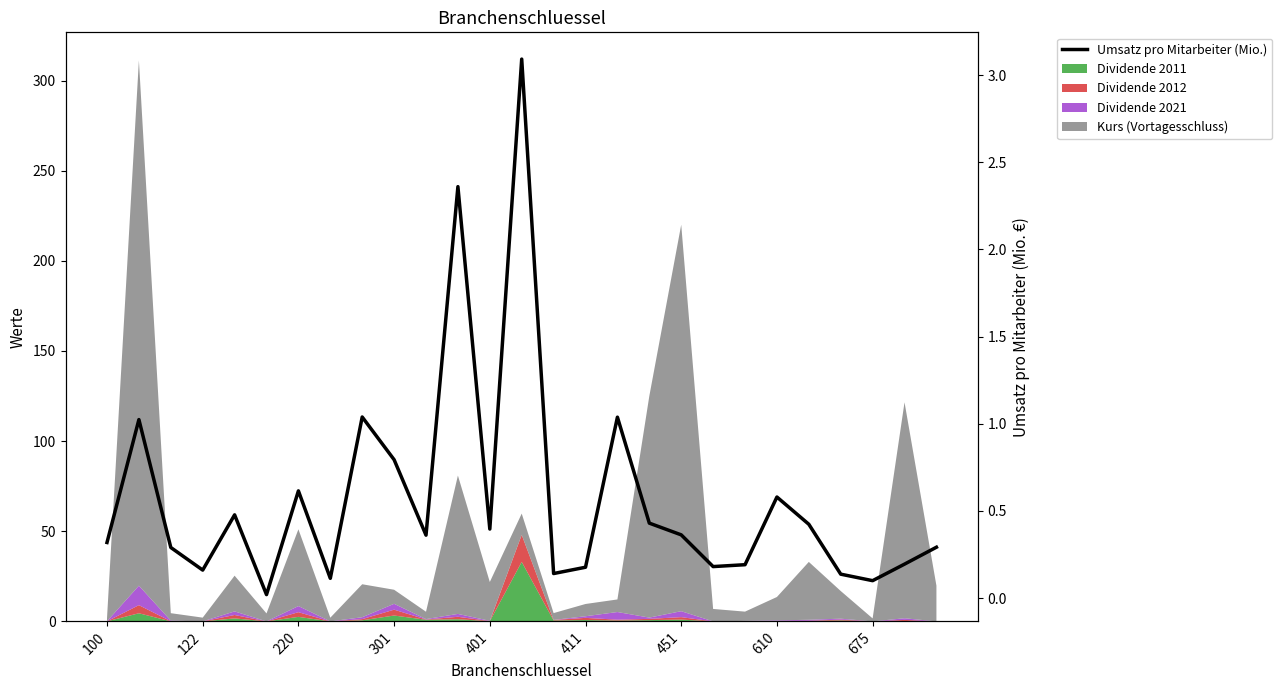

Reading left to right, list all the values displayed in this chart.

0.3	1.0	0.3	0.2	0.5	0.0	0.6	0.1	1.0	0.8	0.4	2.4	0.4	3.1	0.1	0.2	1.0	0.4	0.4	0.2	0.2	0.6	0.4	0.1	0.1	0.2	0.3